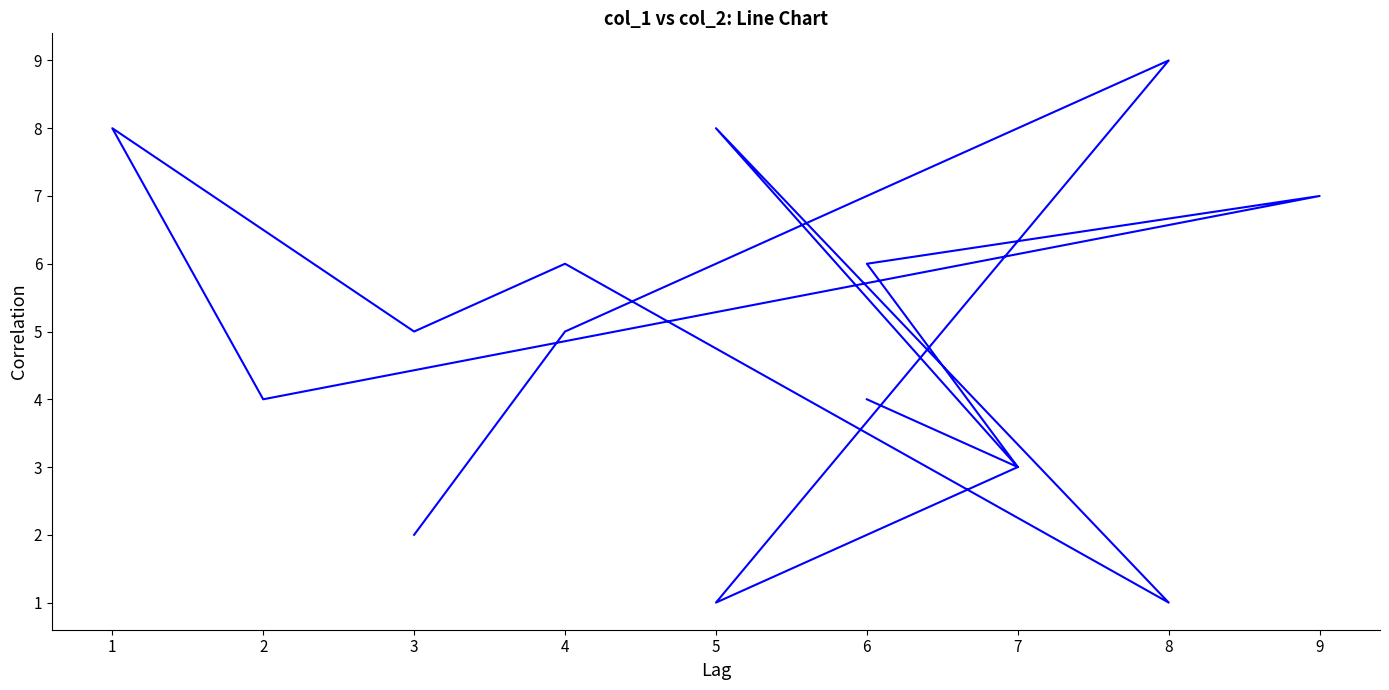

Is this an area chart (filled region under the line)?

No